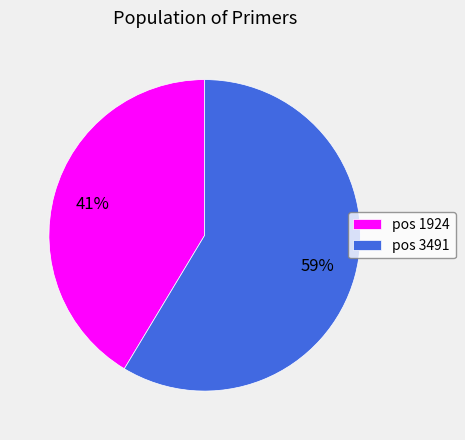

What percentage is the pos 1924 slice, to the nearest percent?

41%